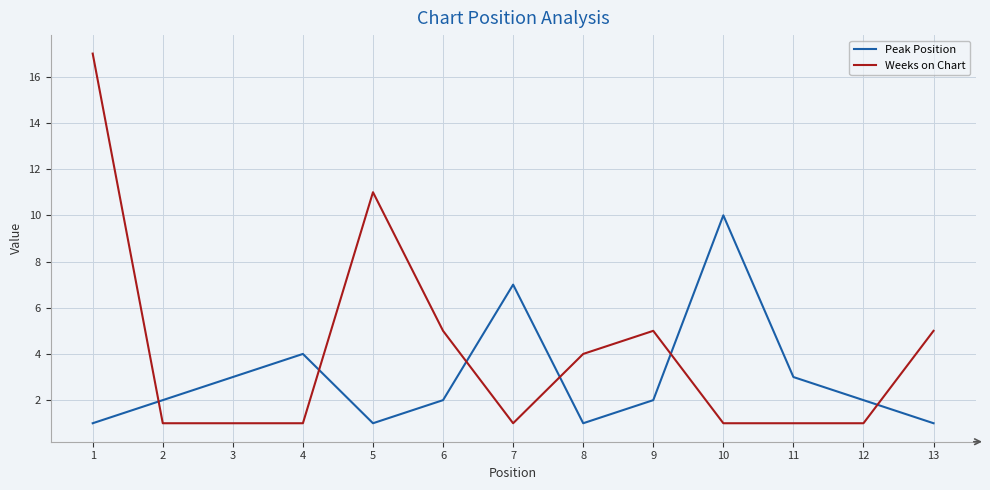

Which series changed the most between 1 and 5?

Weeks on Chart